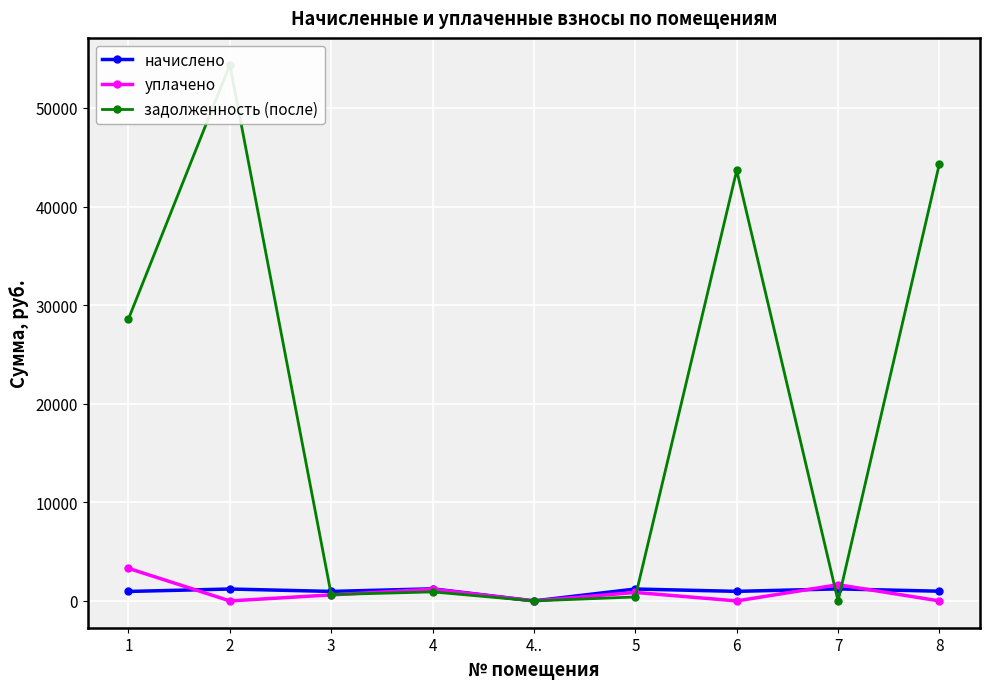

Which series has the largest range (max minus min)?

задолженность (после)